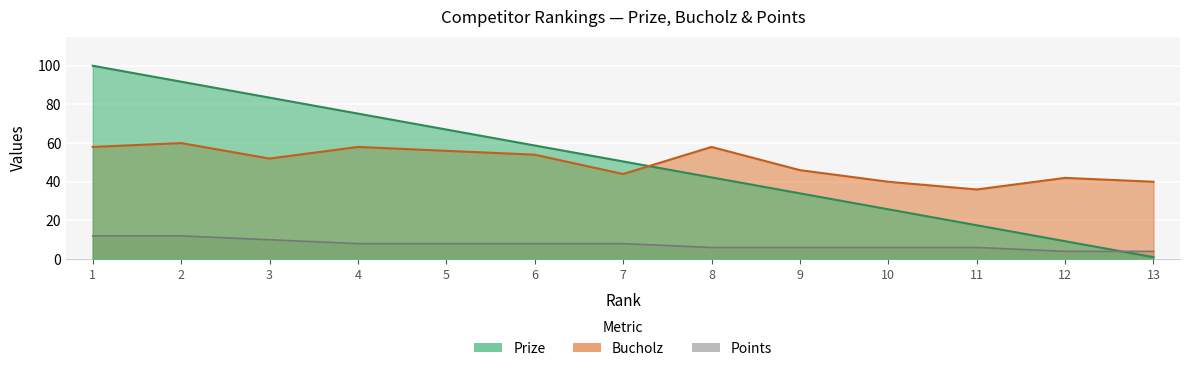

Count the number of data series in this chart.

3